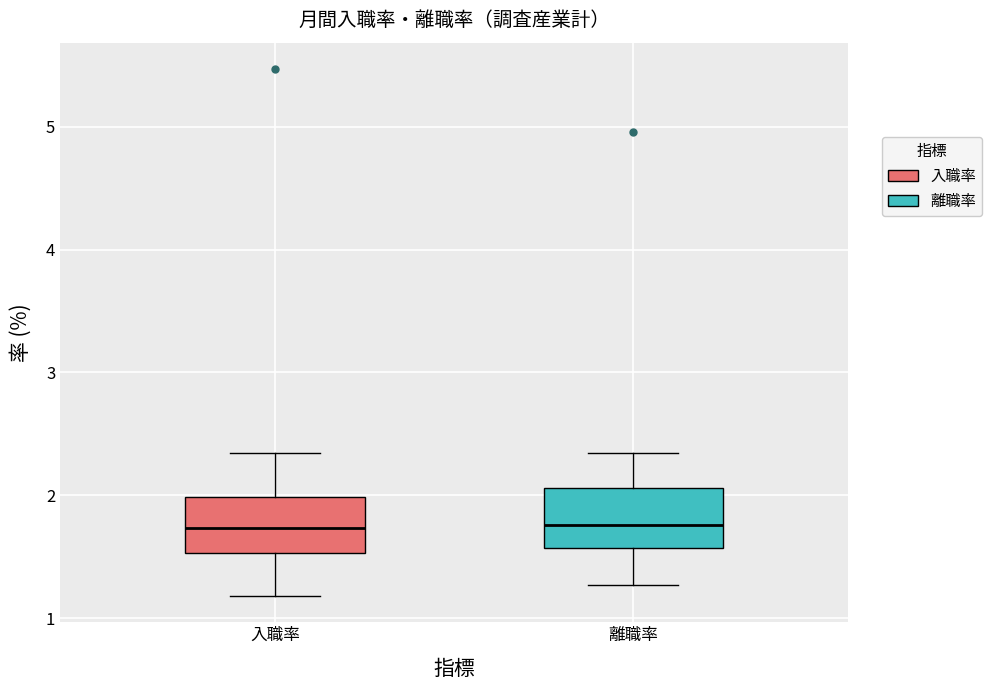

Reading left to right, read every box against the y-axis: the position of its median line, the range the box covers, and the ends of its whiskers. The values are not printed on the chart, so give them approximately, as read against the axis.

入職率: median 1.7, box 1.5 to 2.0, whiskers 1.2 to 2.3
離職率: median 1.8, box 1.6 to 2.1, whiskers 1.3 to 2.3